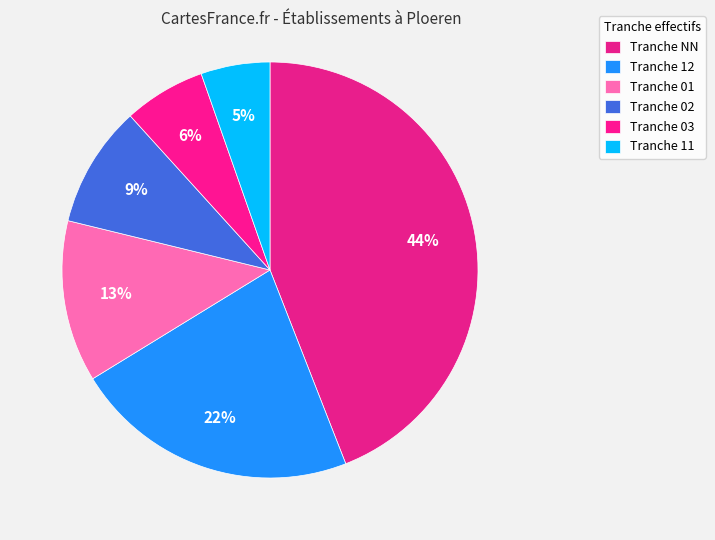

Count the number of slices in the pie.

6